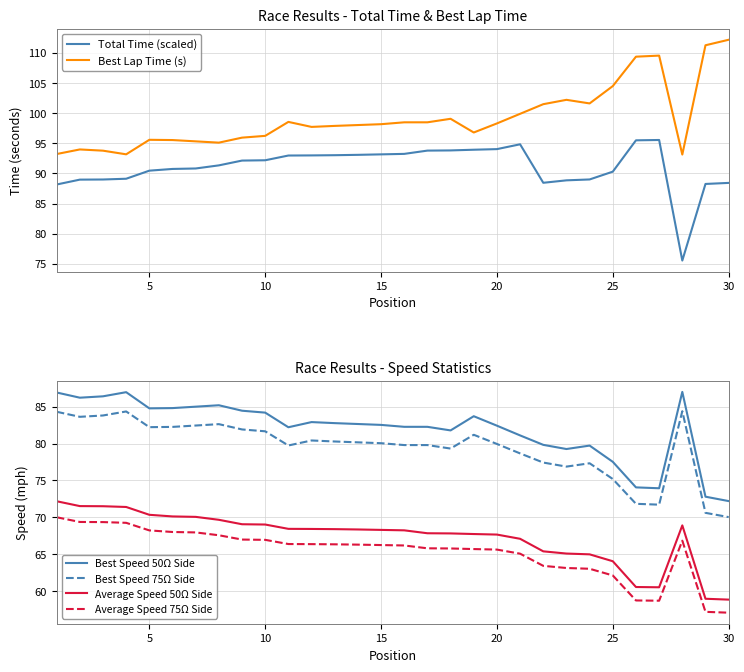

What is the maximum value for Best Speed 75Ω Side?

84.4